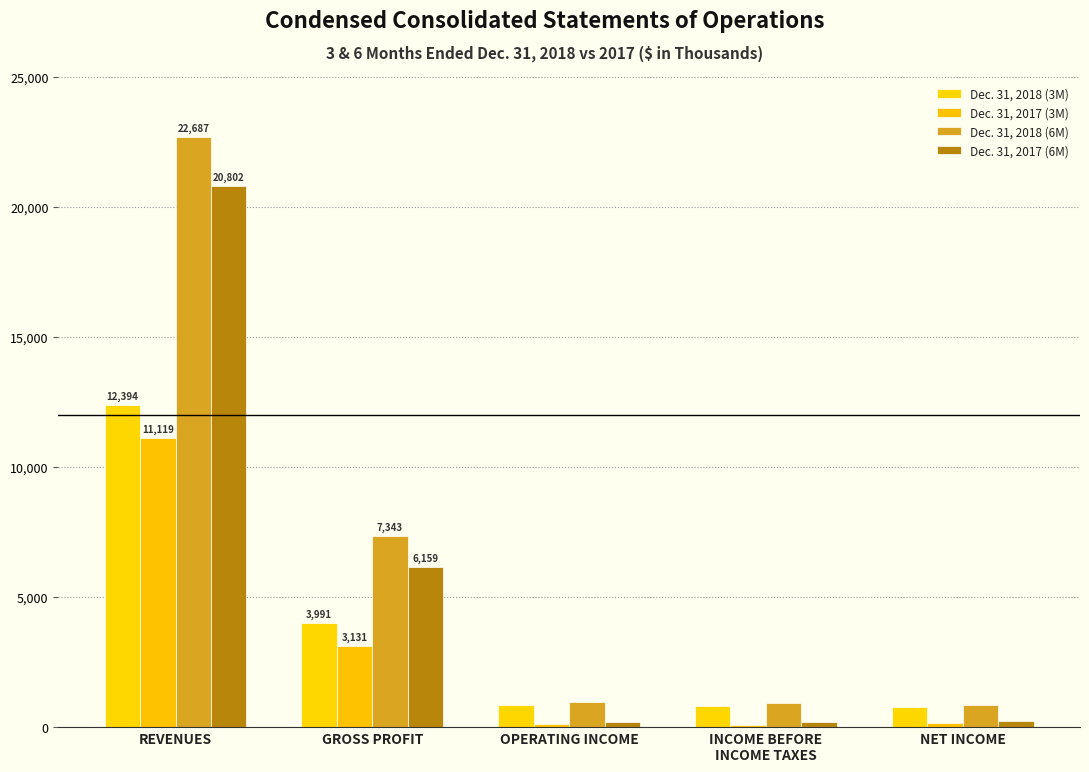

What is the value of the Dec. 31, 2018 (6M) bar at the 1st from the left?

22687